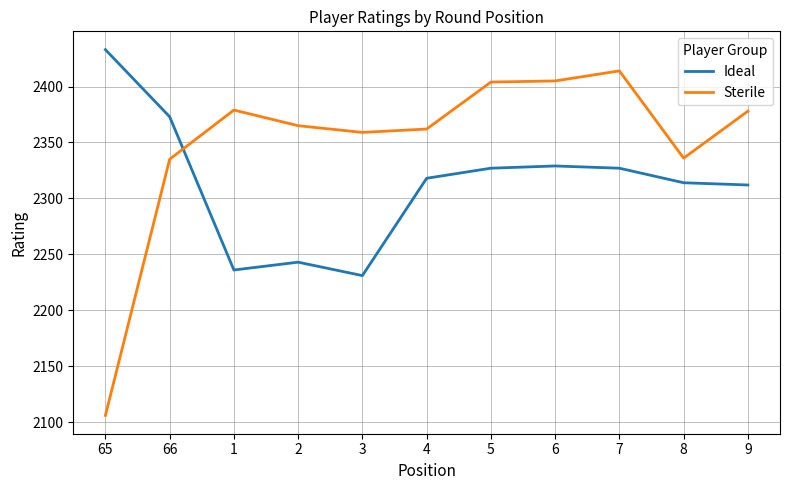

How many intersections are there between Sterile and Ideal?

1